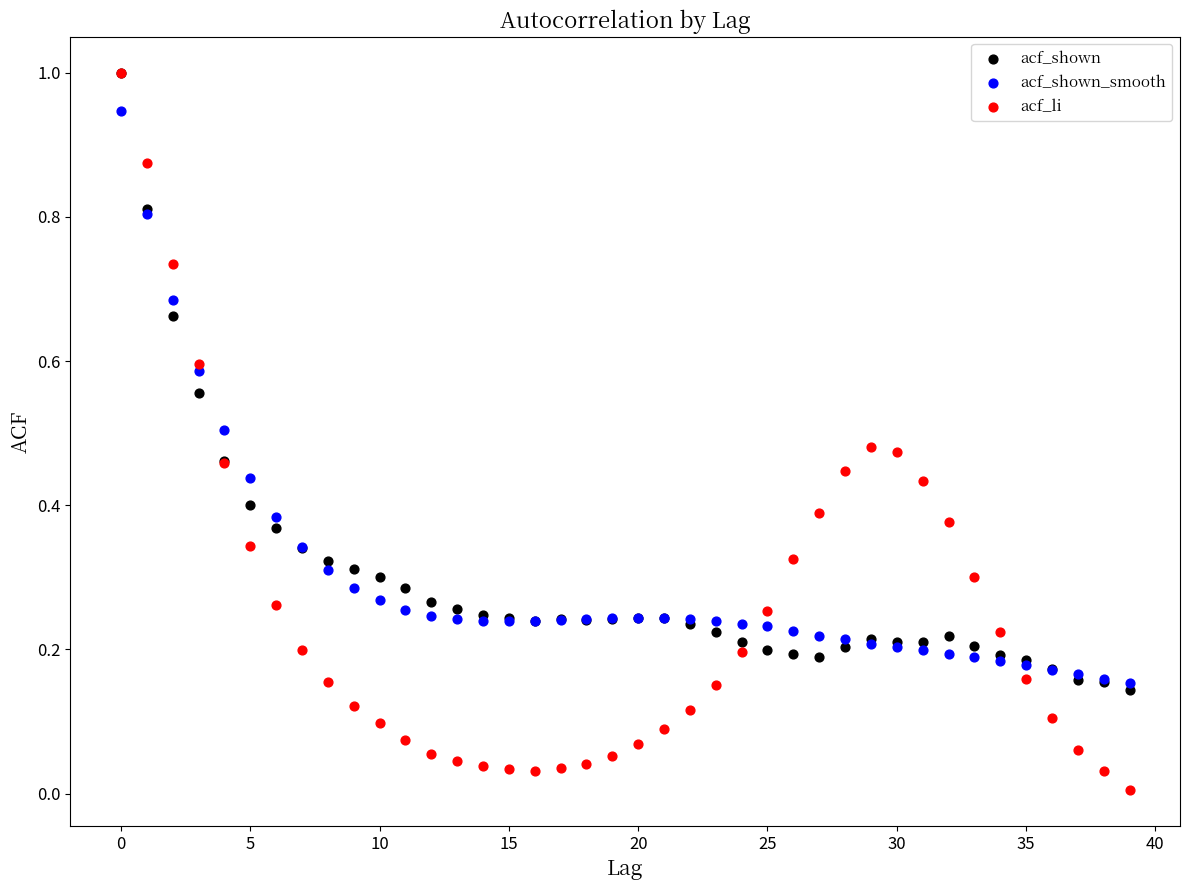

What are all the series names shown in the legend?

acf_shown, acf_shown_smooth, acf_li